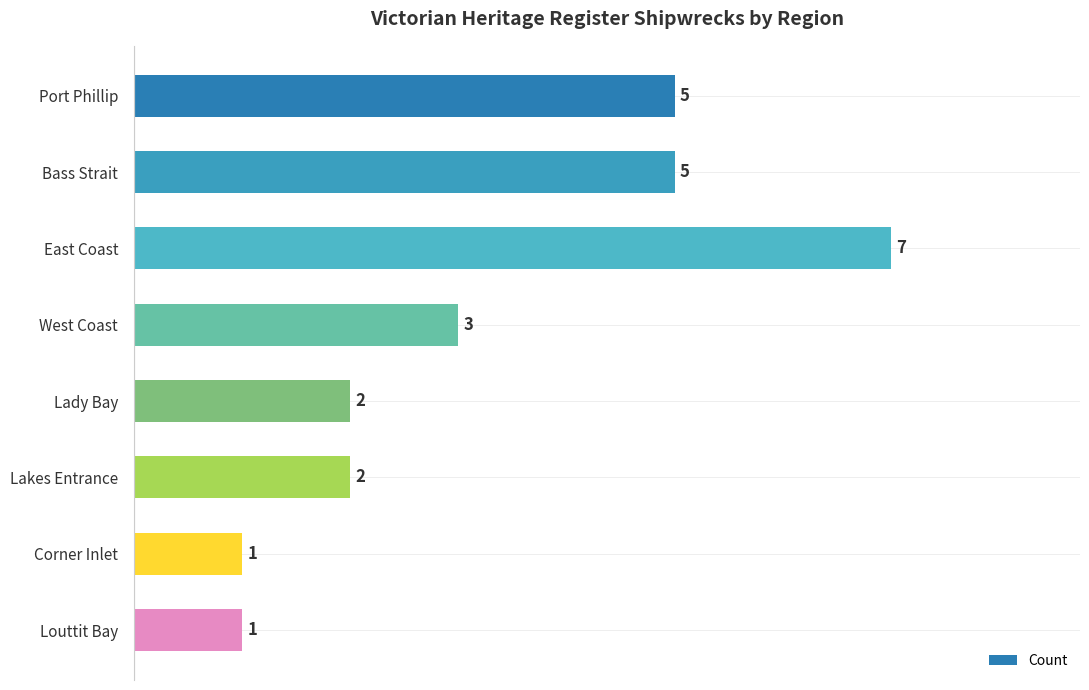

What position from the bottom is West Coast?

5